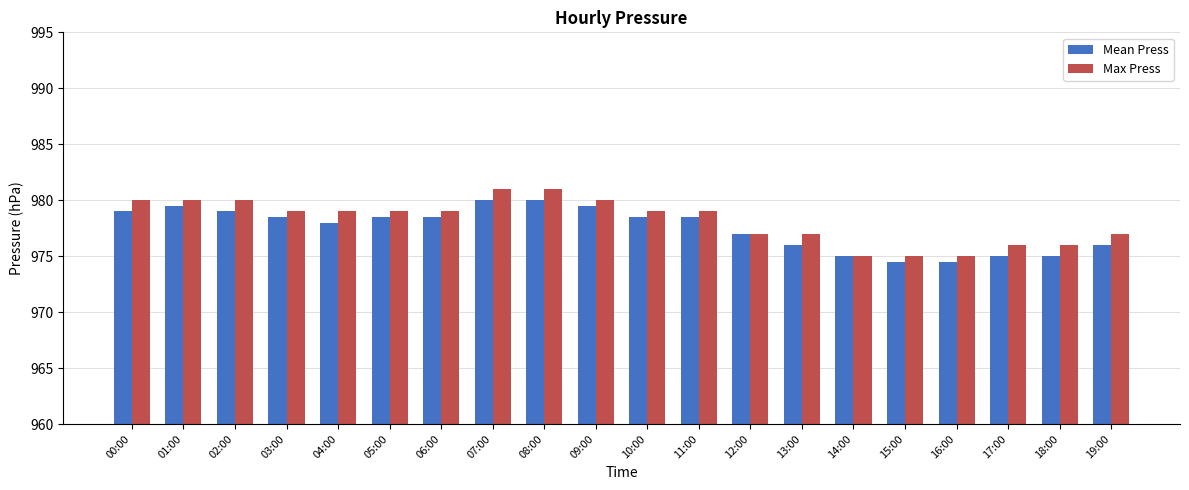

What is the label of the 11th bar from the left?

10:00